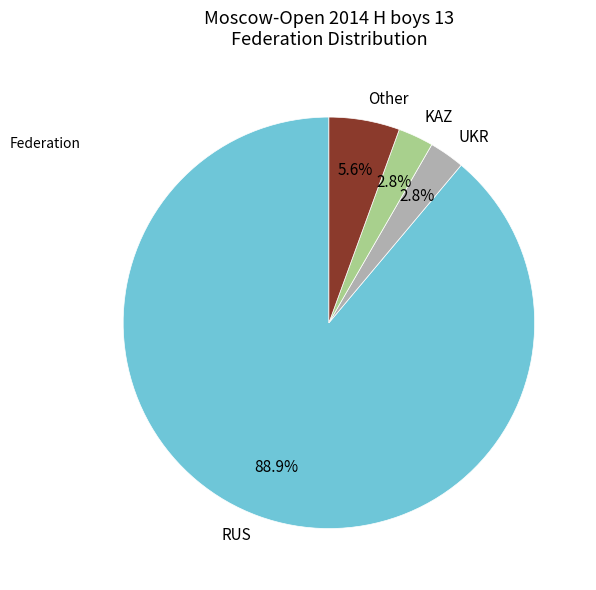

To the nearest percent, what is the combined percentage of UKR and KAZ?

6%